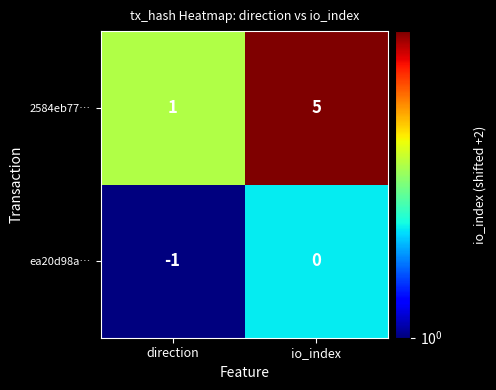

At which label is ea20d98a… closest to 0?

io_index